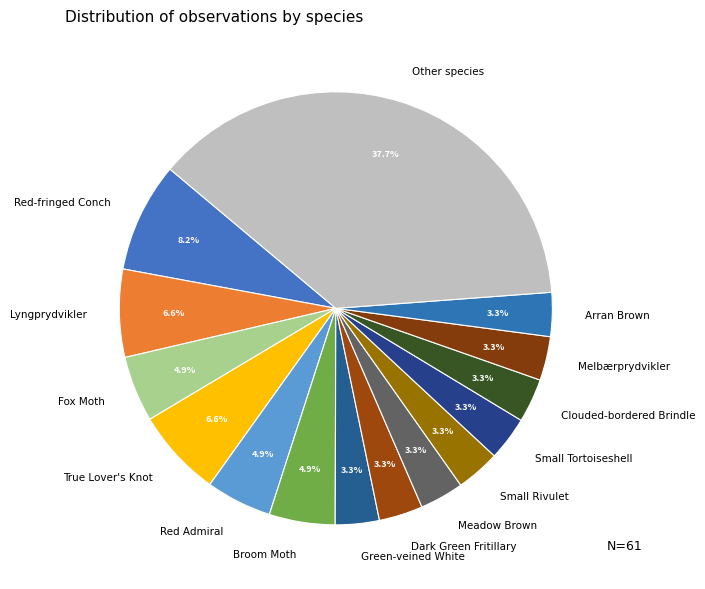

Which has a higher value, Other species or Meadow Brown?

Other species